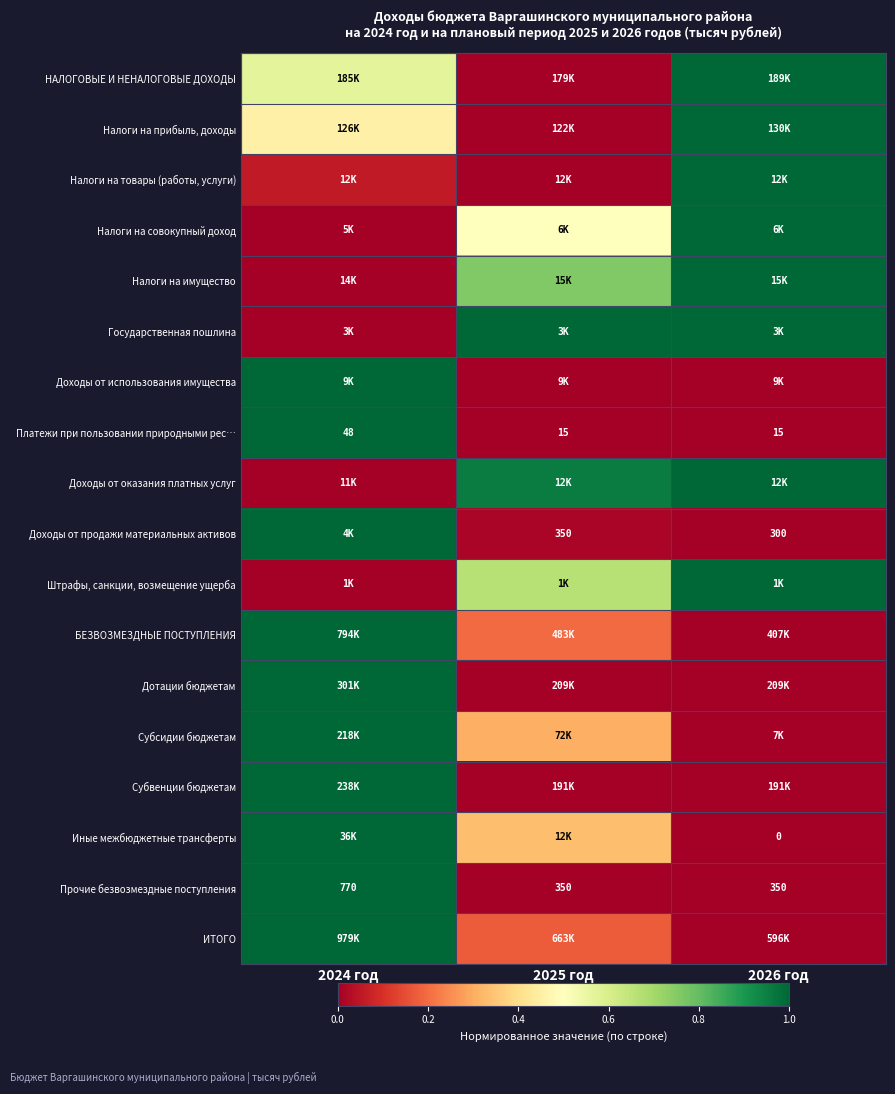

The ИТОГО series shows 0.3 at 2025 год. True or false?

False